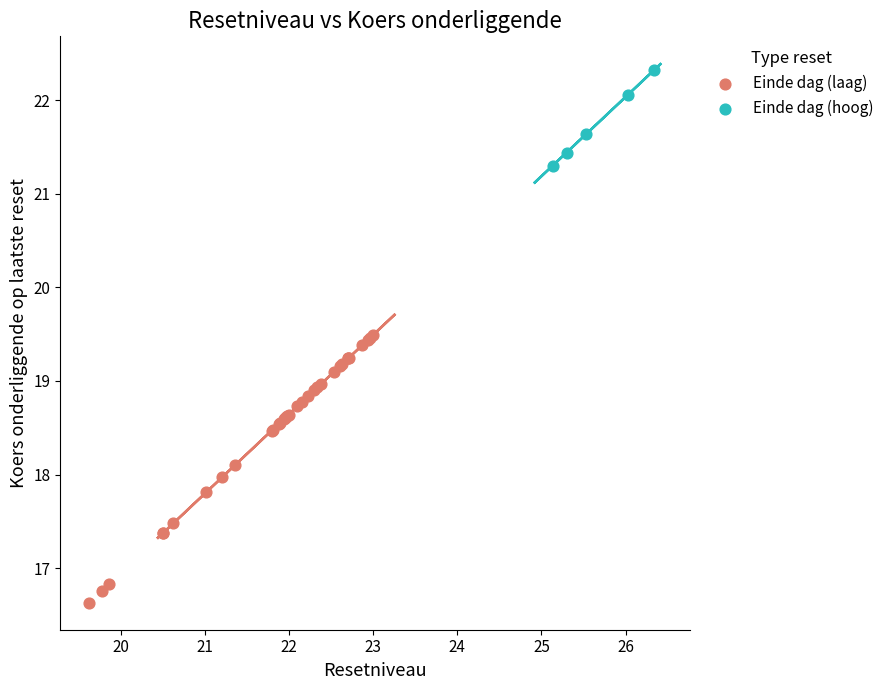

Which series has the widest spread of Y values?

Einde dag (laag)